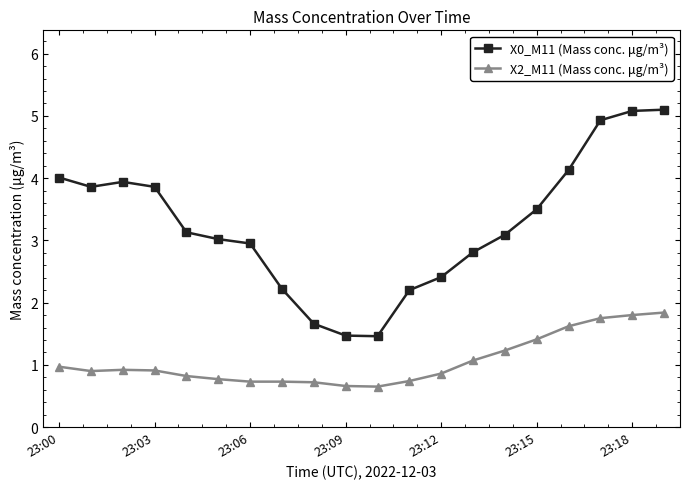

What is the sum of all X0_M11 (Mass conc. μg/m³) values?

64.8